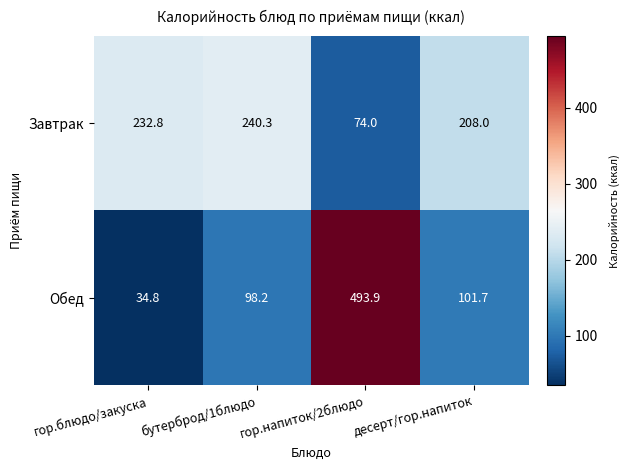

What is the difference between the maximum and minimum values in the Завтрак series?

166.3